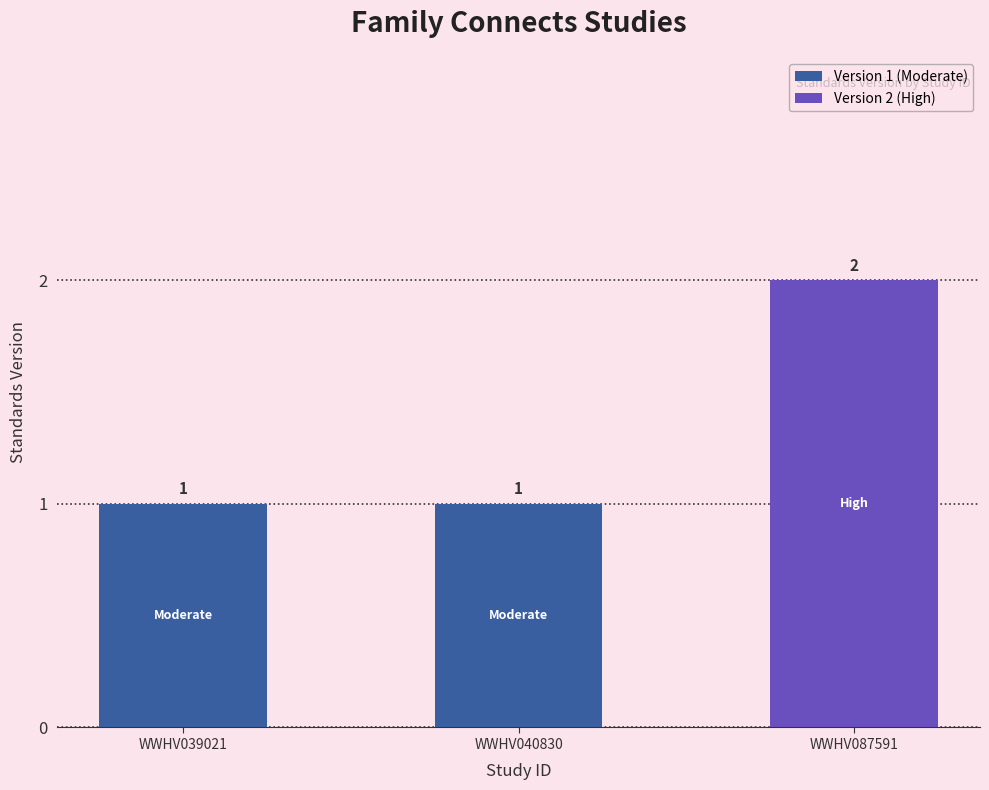

What is the value of the 3rd bar from the left?

2